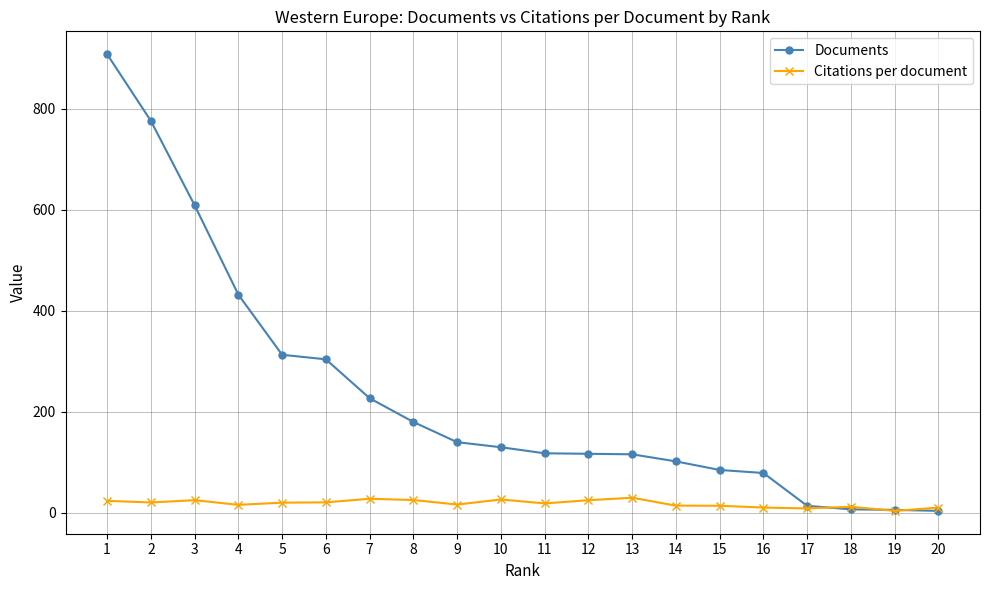

At how many categories does at least one series exceed 263?

6